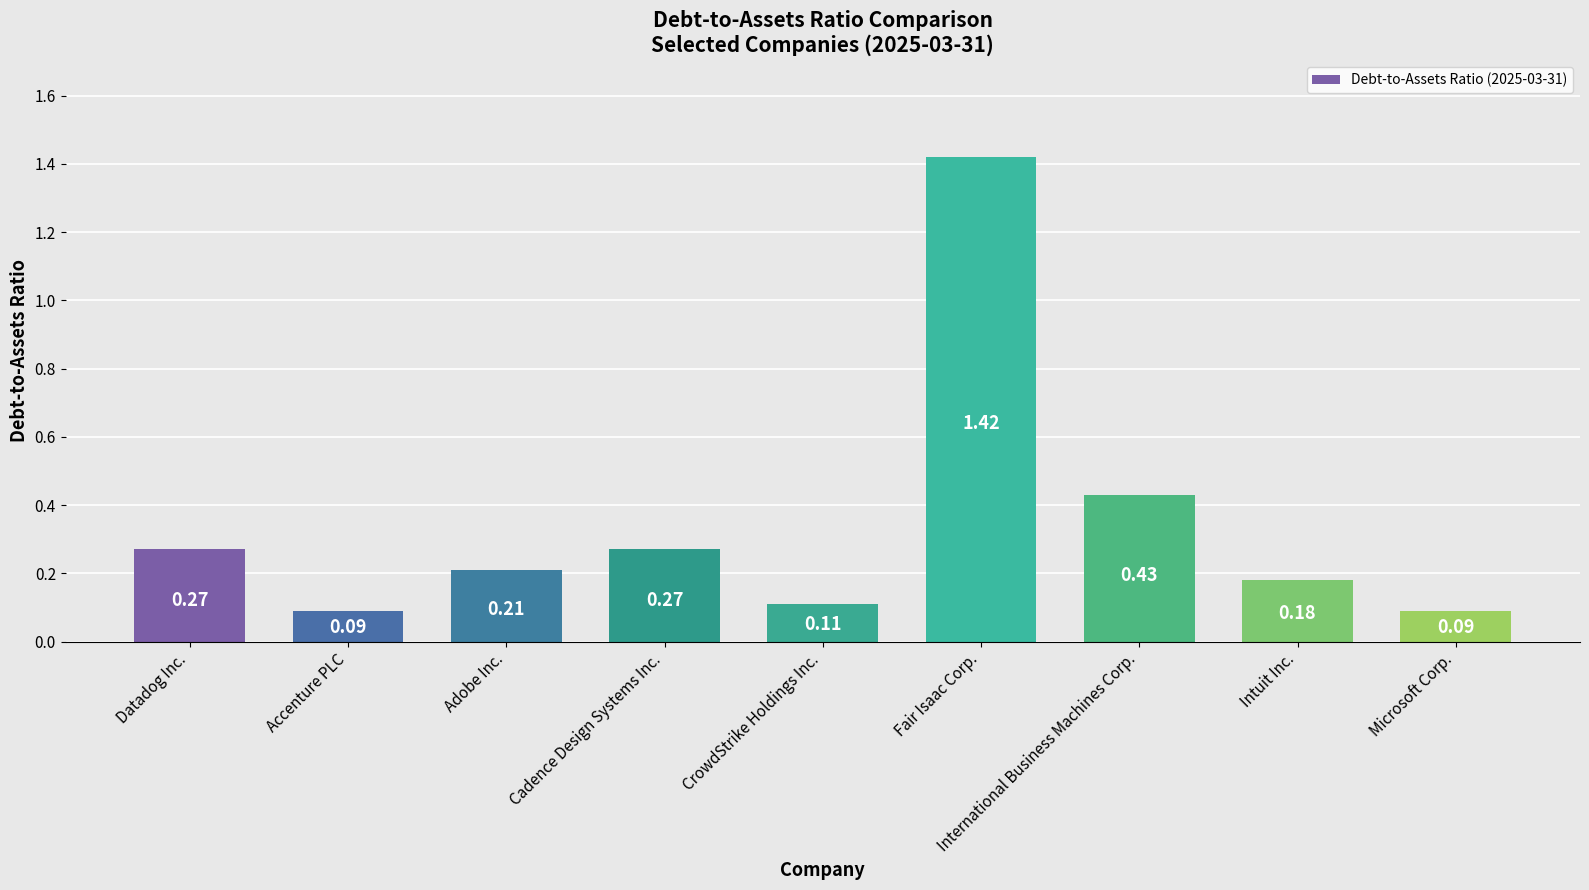

How many series are shown in this chart?

1